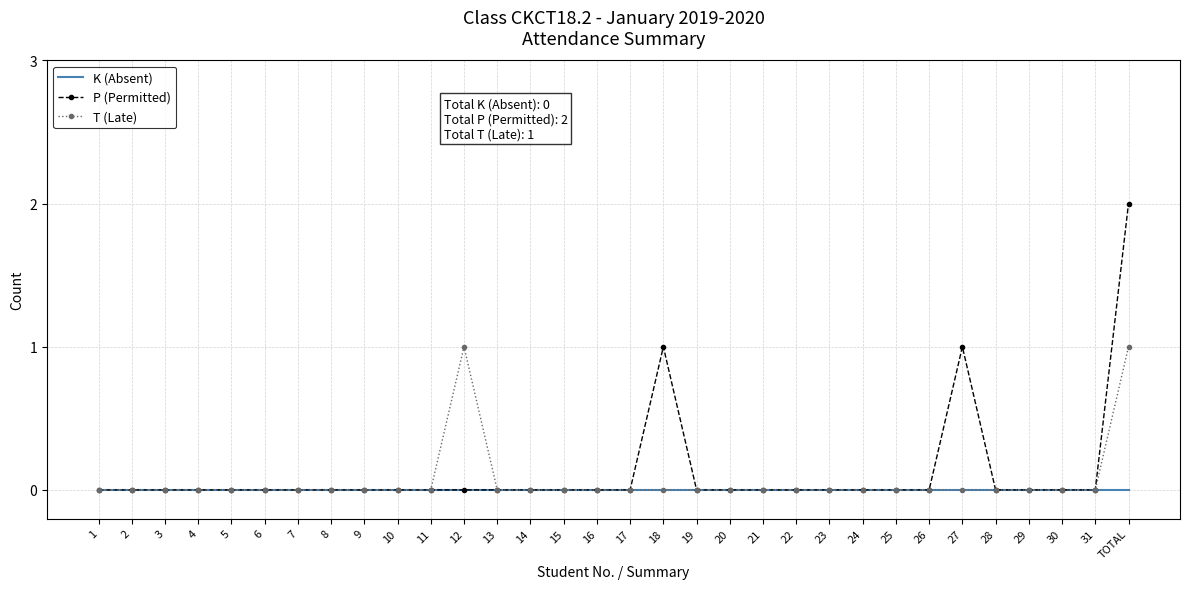

Which label corresponds to the largest value in the chart?

TOTAL